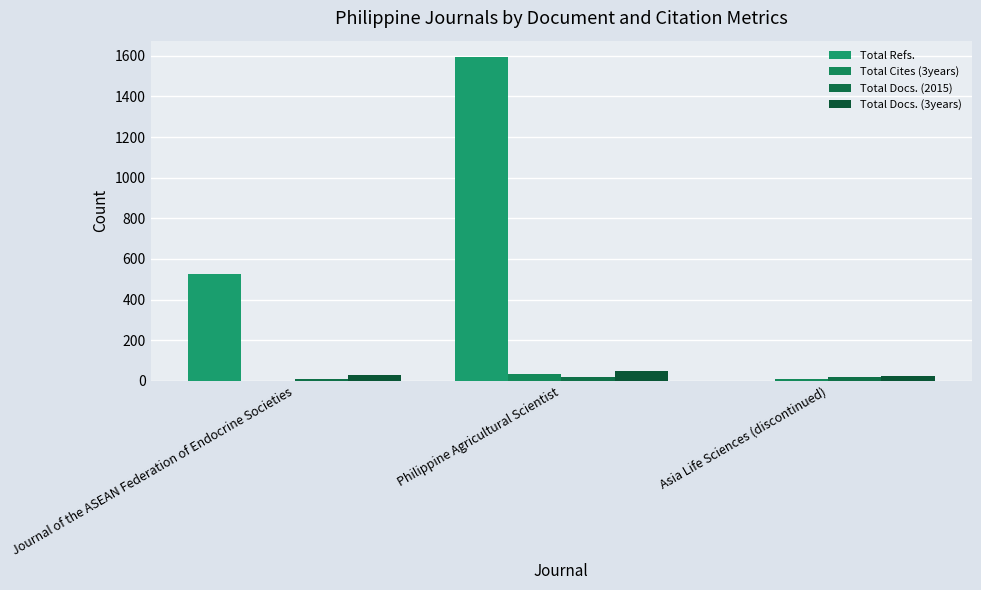

What is the sum of the Total Refs. values at Philippine Agricultural Scientist and Journal of the ASEAN Federation of Endocrine Societies?

2120